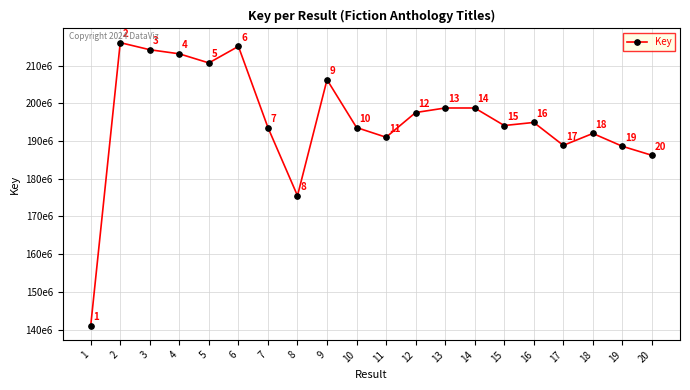

How many interior local valleys (lower than both neighbors) does the data have?

5